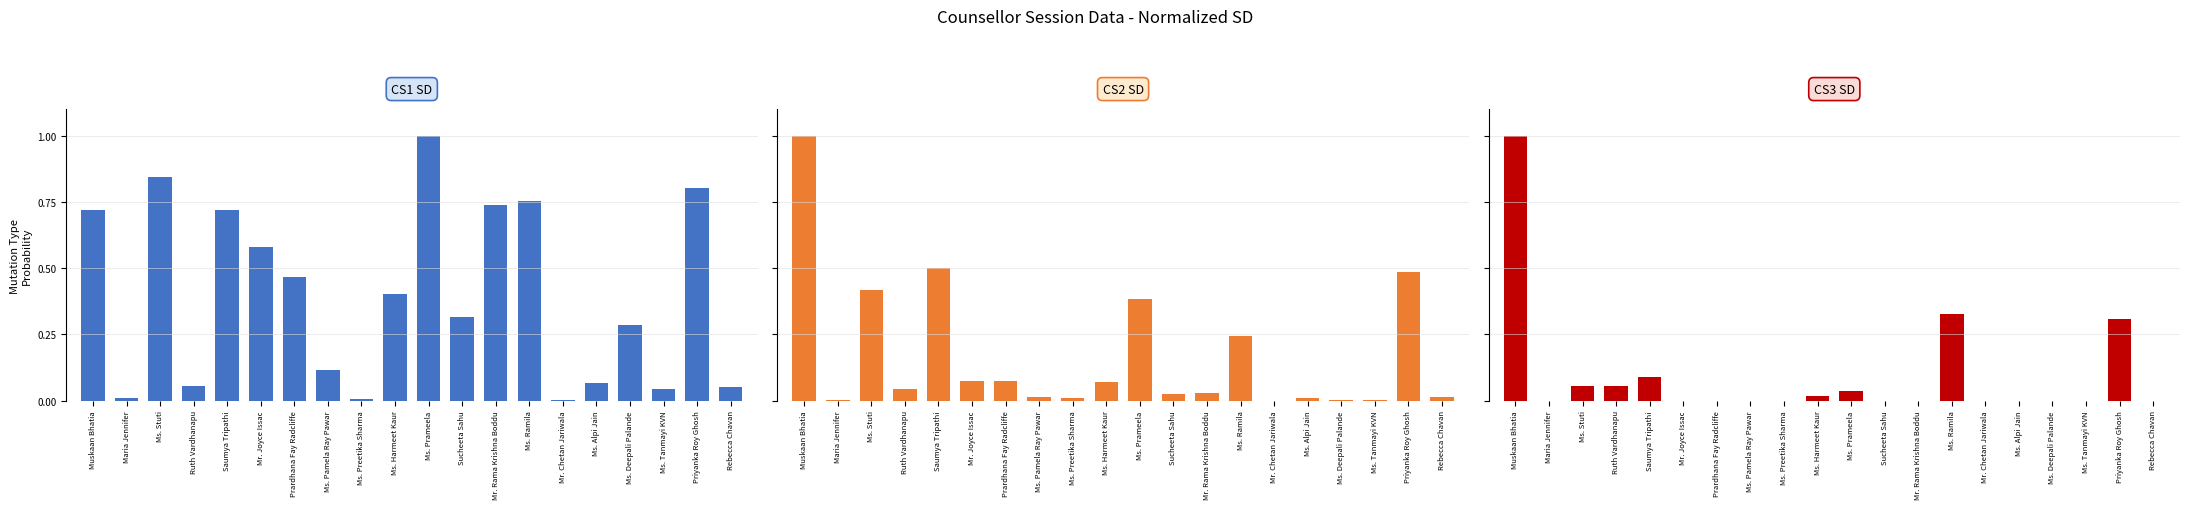

Between Ms. Prameela and Saumya Tripathi, which is larger?

Ms. Prameela